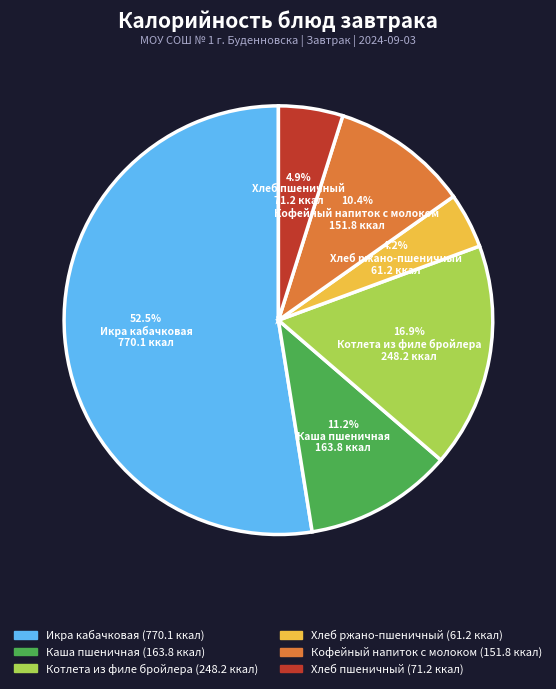

Count the number of slices in the pie.

6